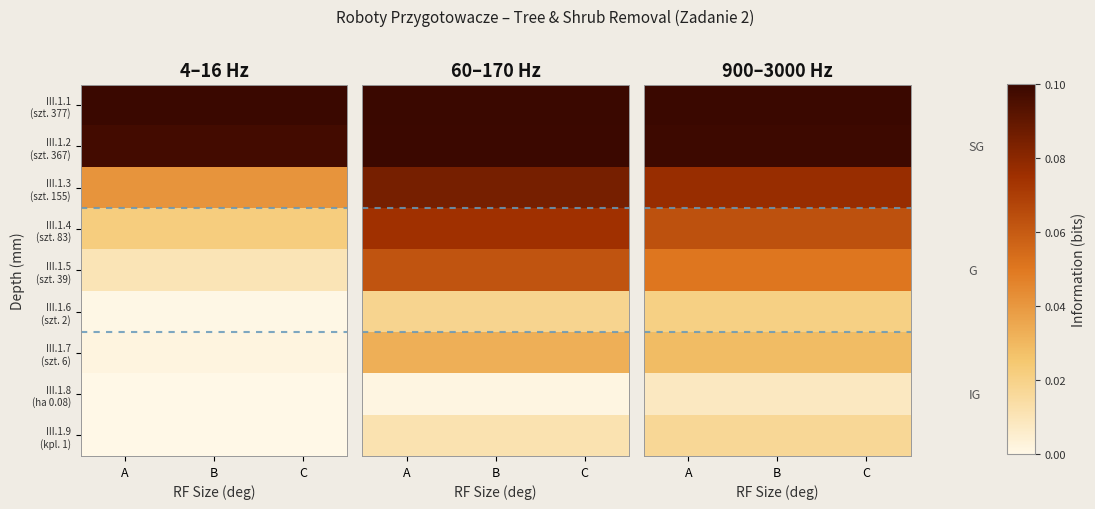

Is it true that III.1.1 (szt. 377) equals 0.0 at C?

False